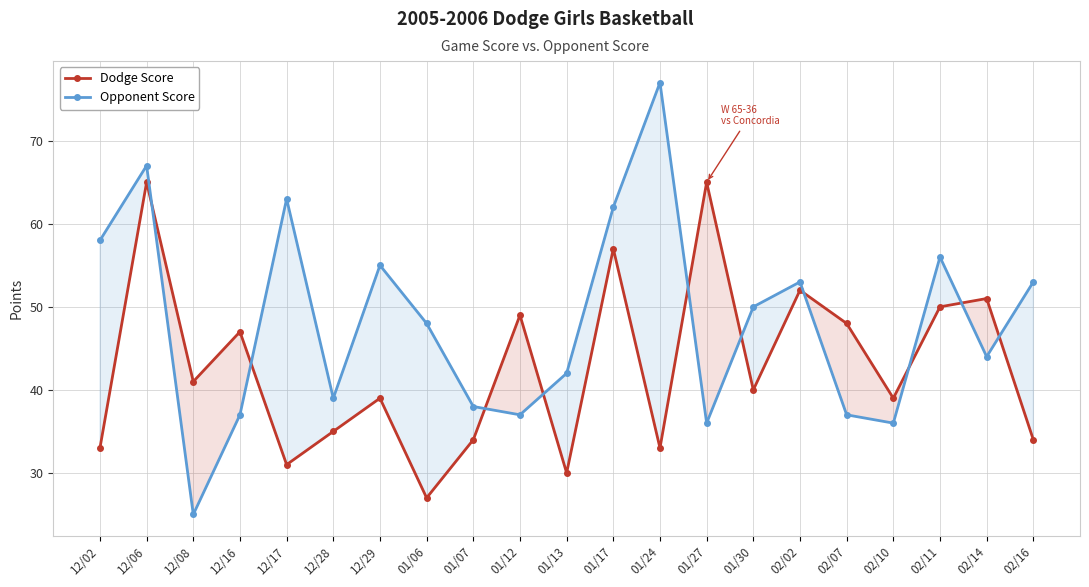

How many lines are shown in the chart?

2